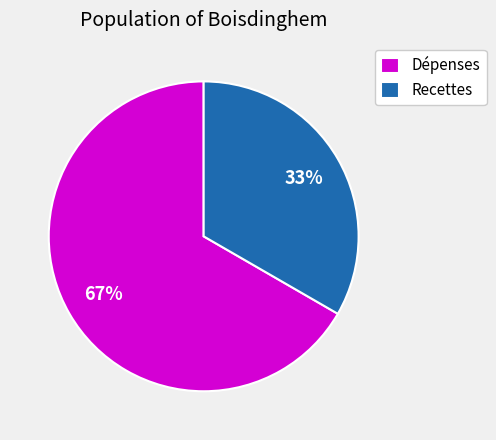

What is the smallest slice in the pie chart?

Recettes